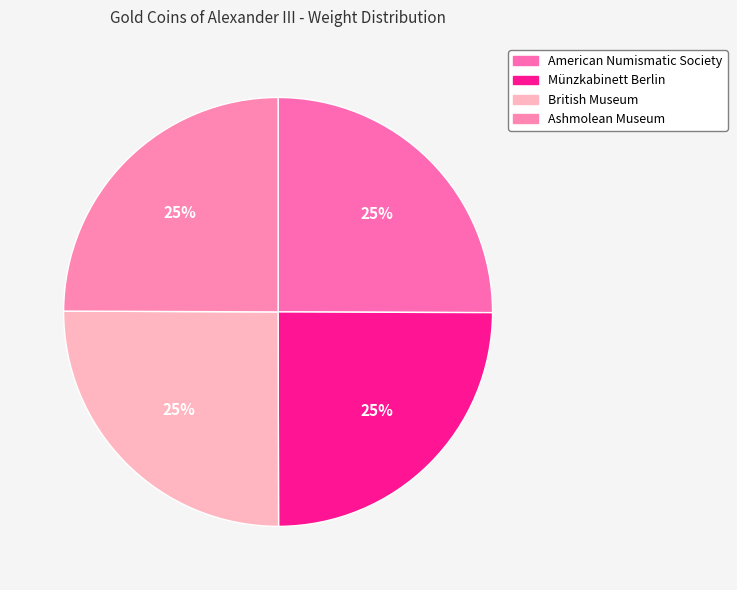

Do American Numismatic Society and British Museum together represent more than half of the pie?

Yes